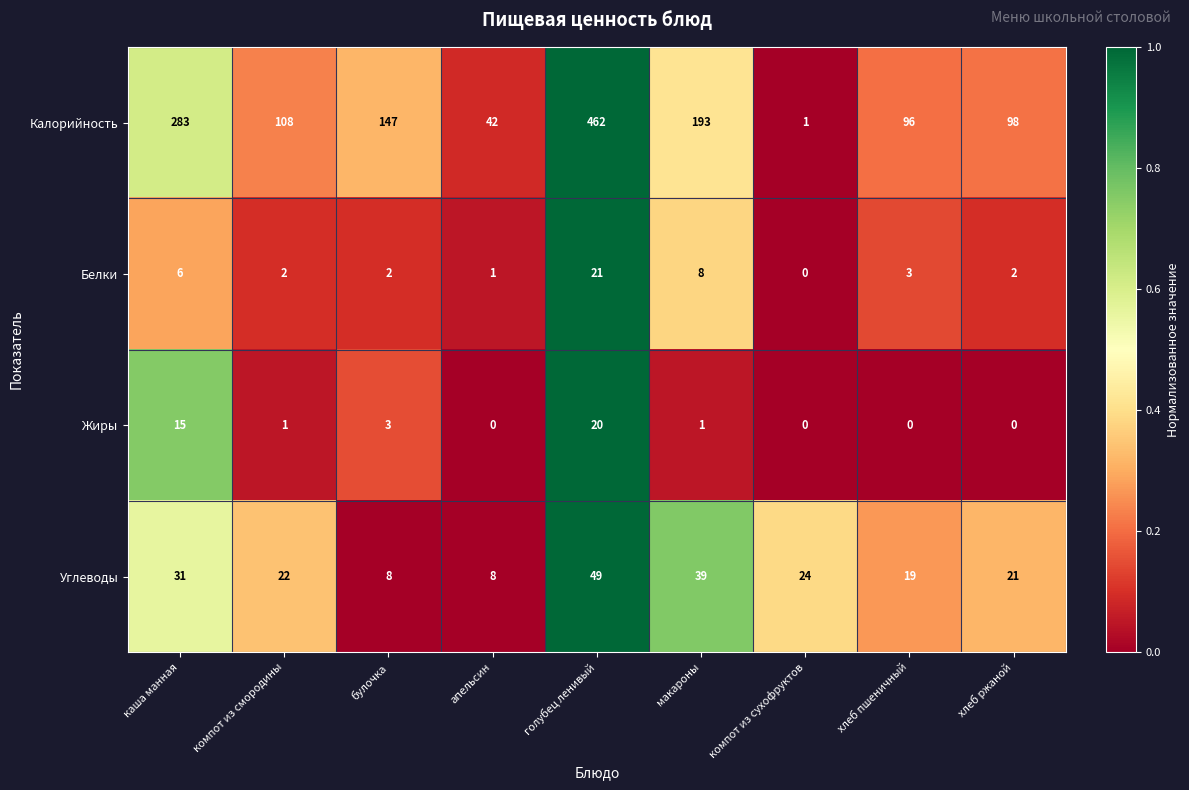

The Белки series shows 2 at булочка. True or false?

True